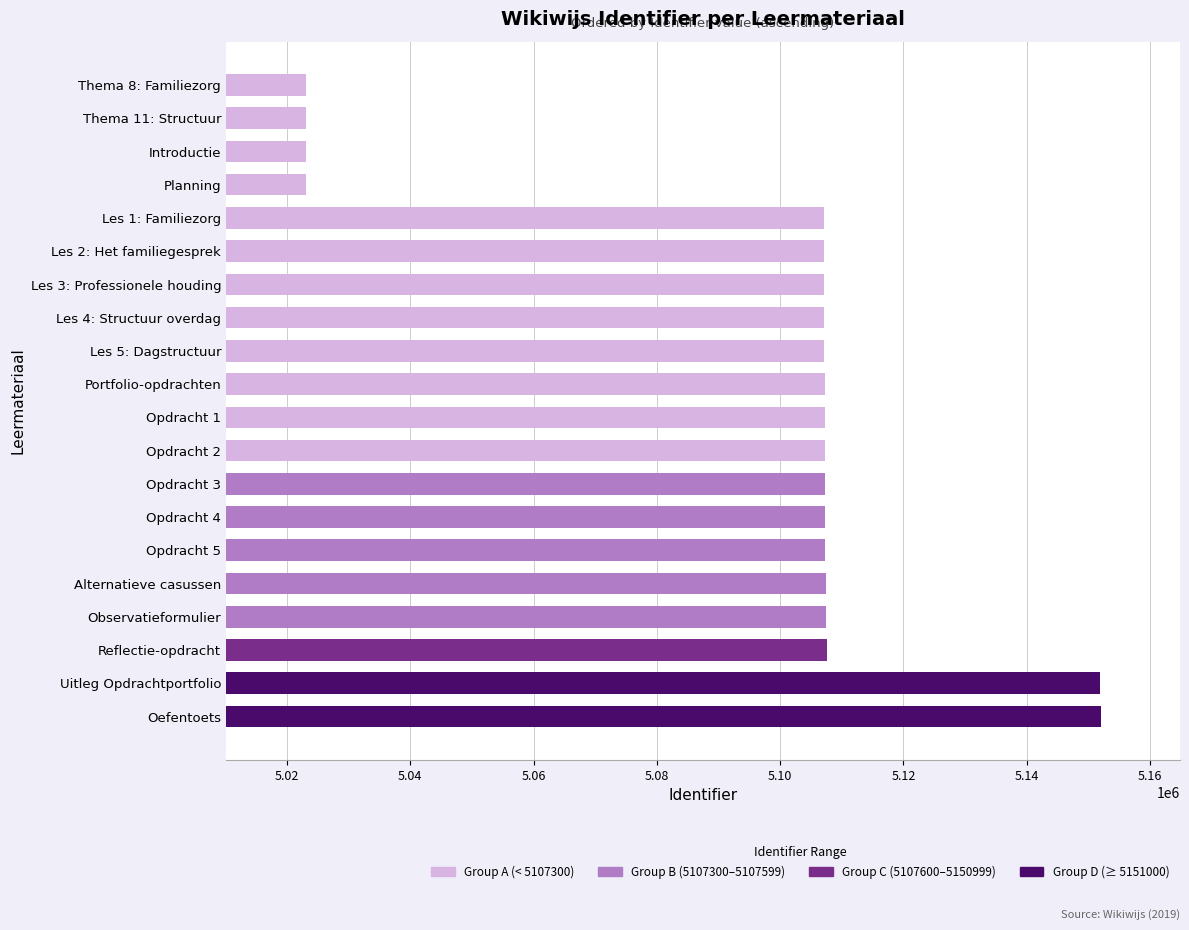

What is the maximum value shown in the chart?

5151956